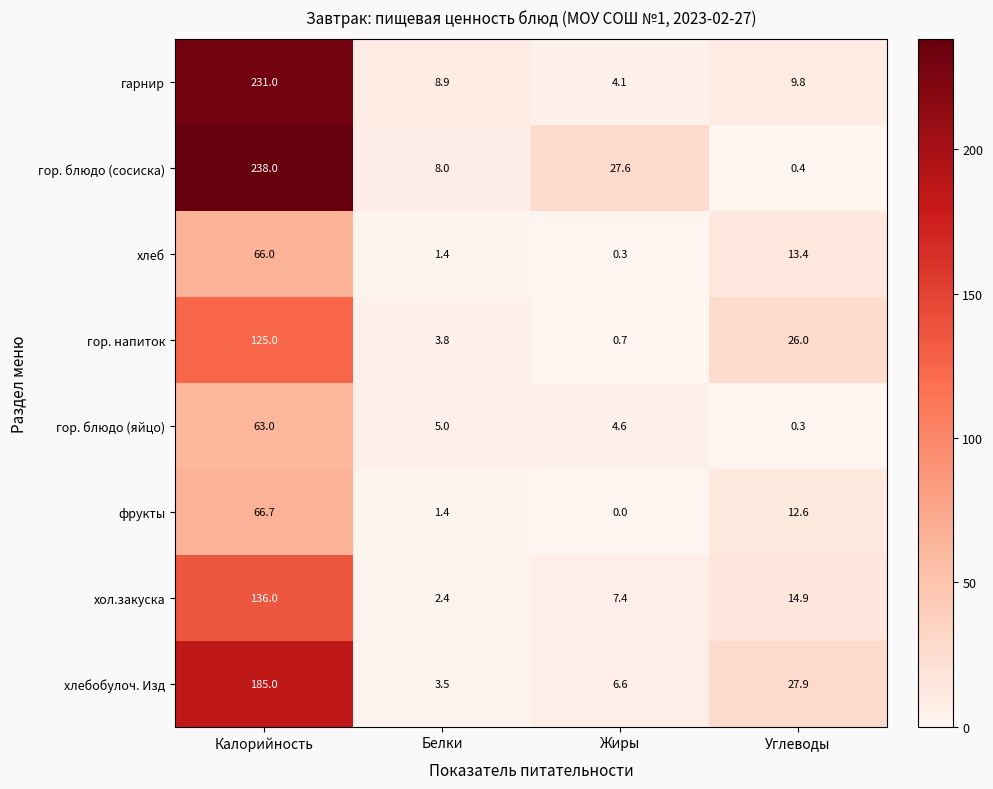

What value does the гарнир series have at Калорийность?

231.0